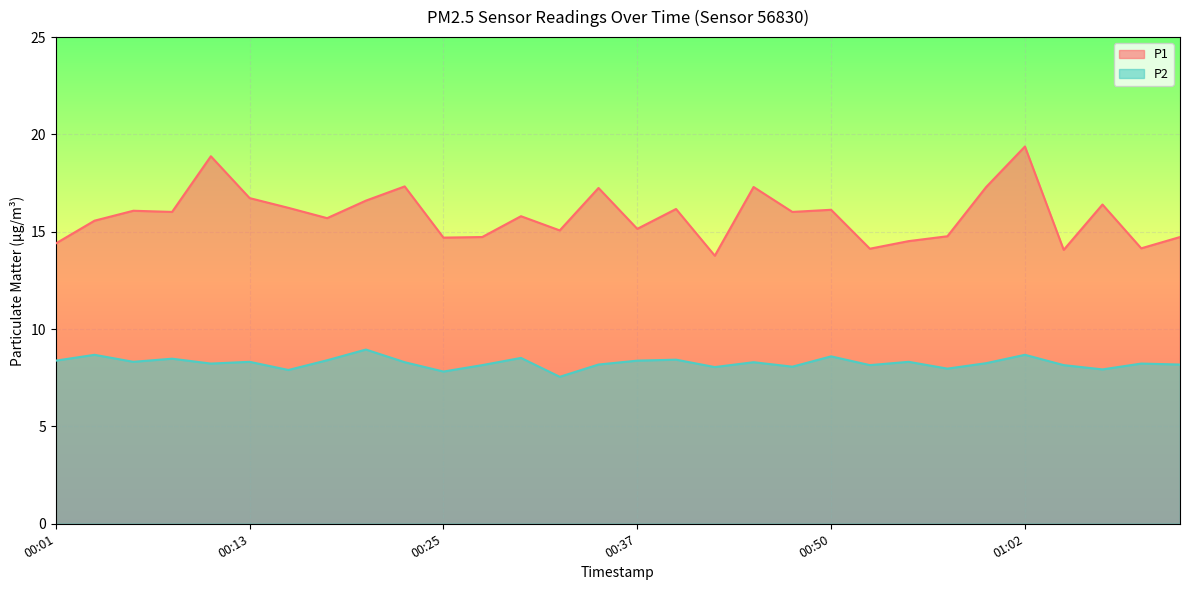

The P1 series shows 18.9 at 00:11. True or false?

True